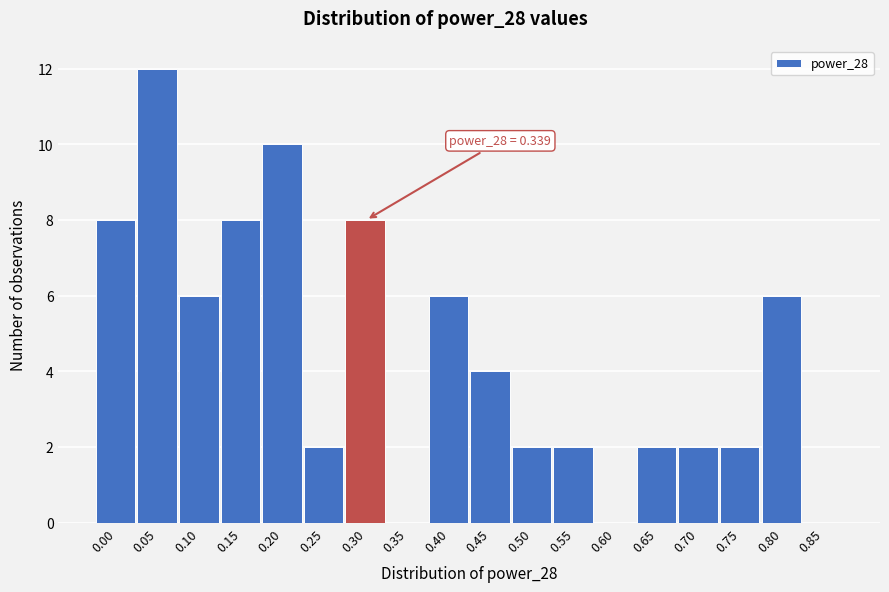

Reading left to right, extract all data points from this chart.

0.00=8	0.05=12	0.10=6	0.15=8	0.20=10	0.25=2	0.30=8	0.35=0	0.40=6	0.45=4	0.50=2	0.55=2	0.60=0	0.65=2	0.70=2	0.75=2	0.80=6	0.85=0